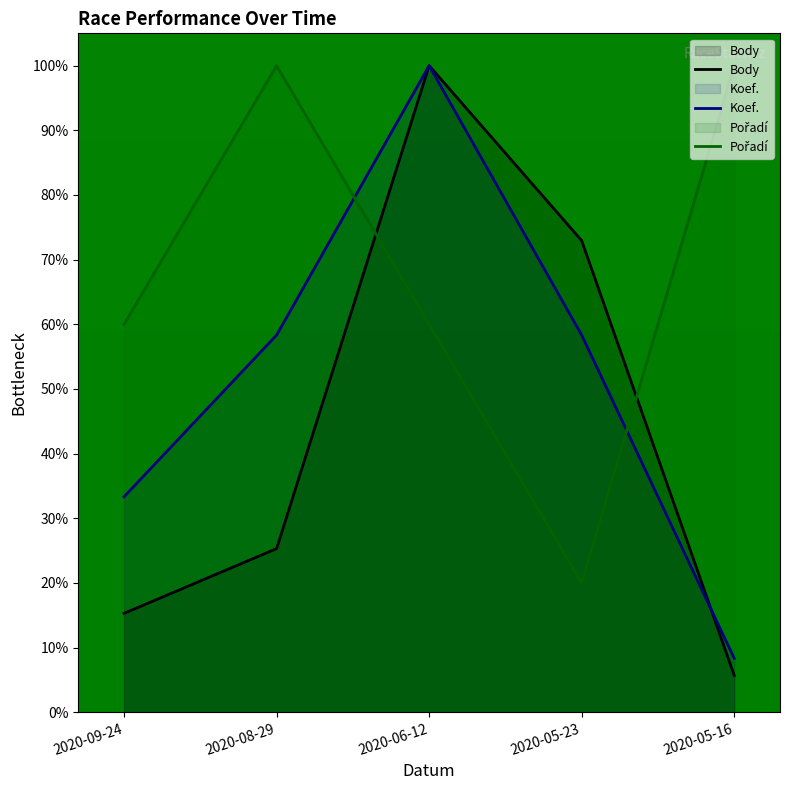

Is the value of Body at 2020-09-24 greater than the value of Koef. at 2020-06-12?

No